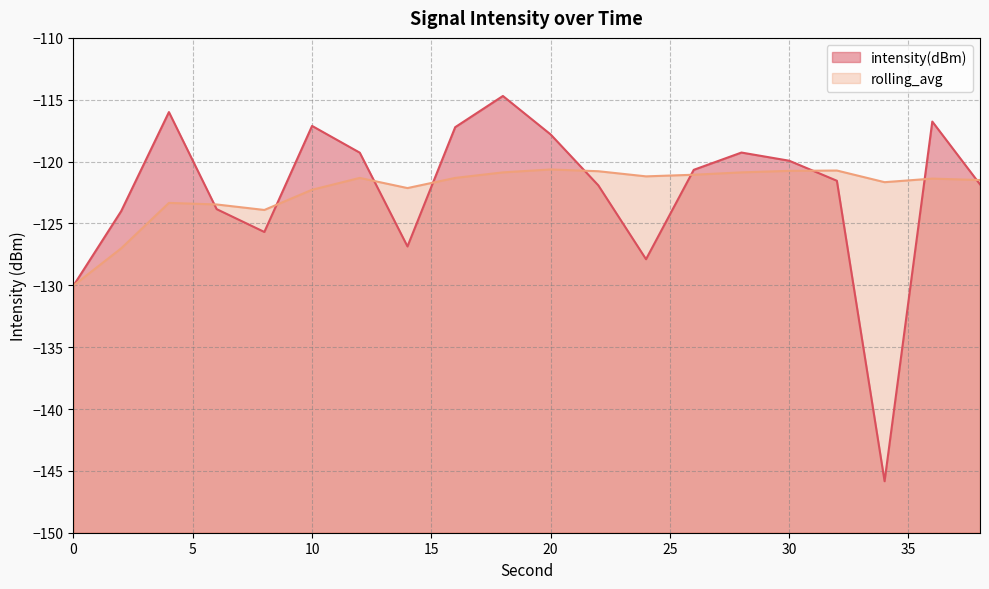

Reading left to right, what are all the values shown in this chart?

intensity(dBm): -130.0	-124.0	-116.0	-123.8	-125.7	-117.1	-119.3	-126.9	-117.2	-114.7	-117.8	-121.9	-127.9	-120.7	-119.3	-119.9	-121.5	-145.8	-116.8	-121.8
rolling_avg: -130.0	-127.0	-123.3	-123.5	-123.9	-122.3	-121.3	-122.1	-121.3	-120.9	-120.6	-120.8	-121.2	-121.1	-120.9	-120.7	-120.7	-121.7	-121.4	-121.5